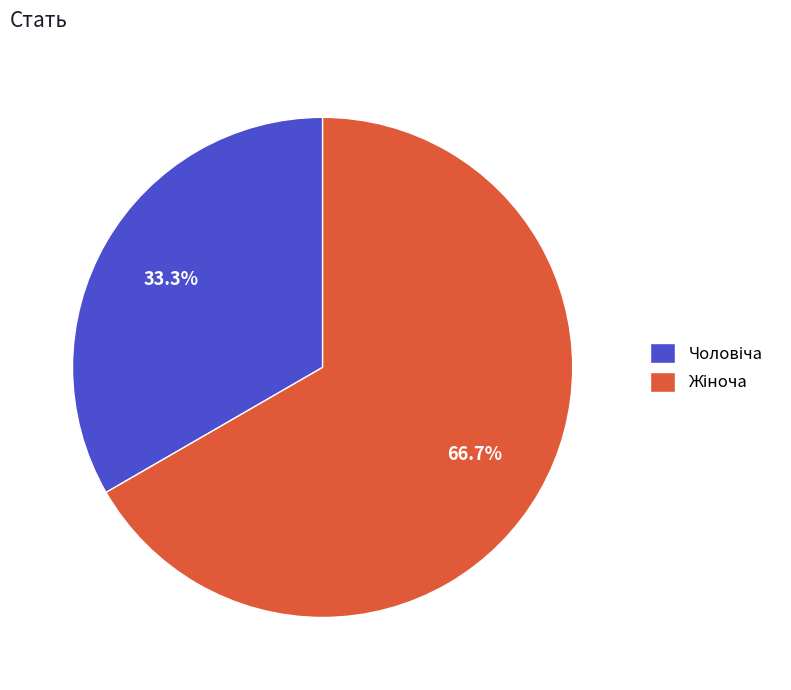

Is there a majority slice in this chart?

Yes